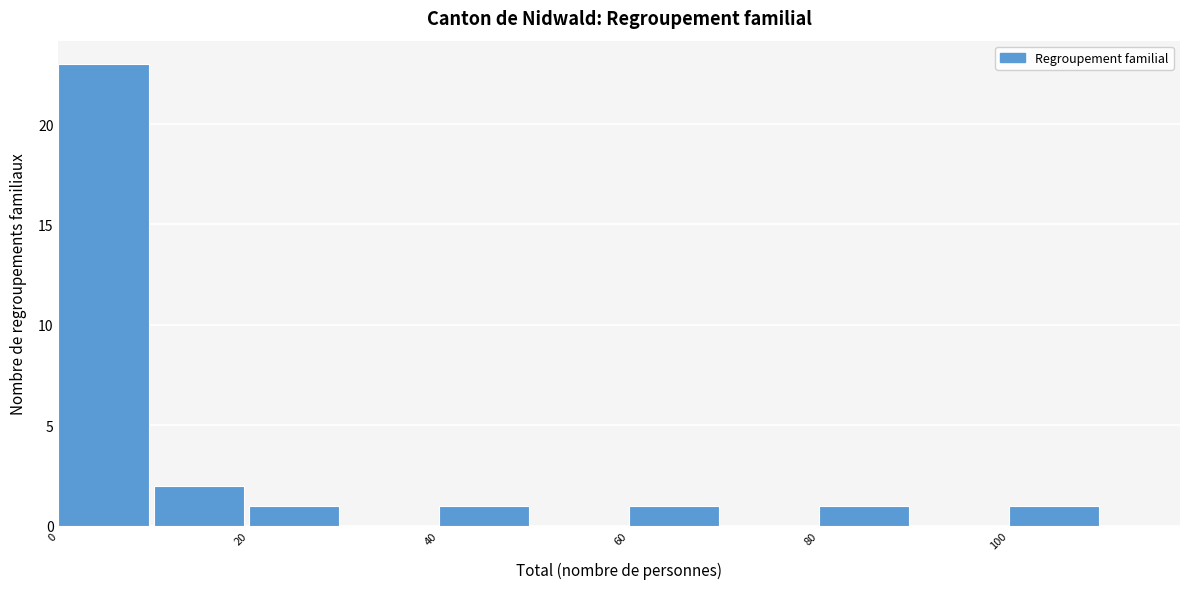

Over which range of the x-axis is the bar tallest?

0 to 10